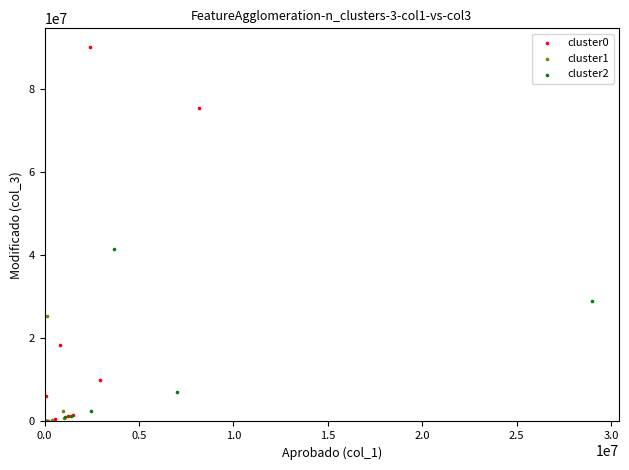

Which series has the widest spread of Y values?

cluster0